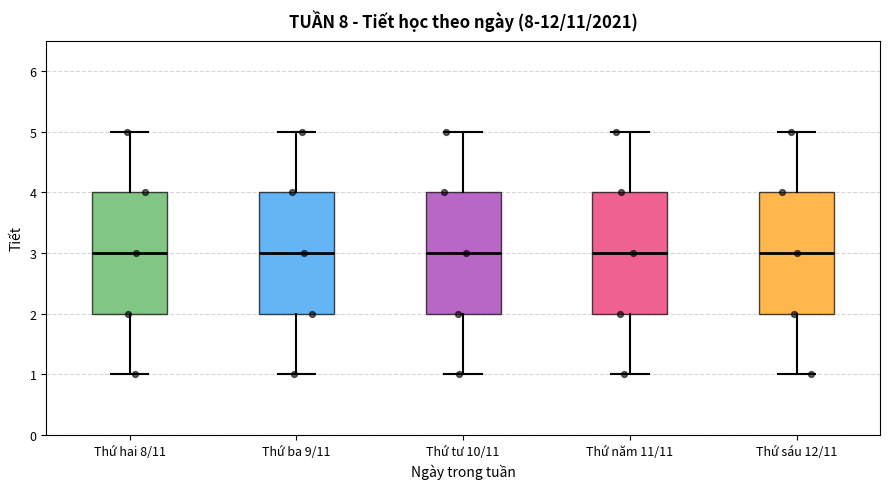

Where does the median line of the box for Thứ tư 10/11 sit on the y-axis? The values are not printed on the chart, so give them approximately, as read against the axis.

3